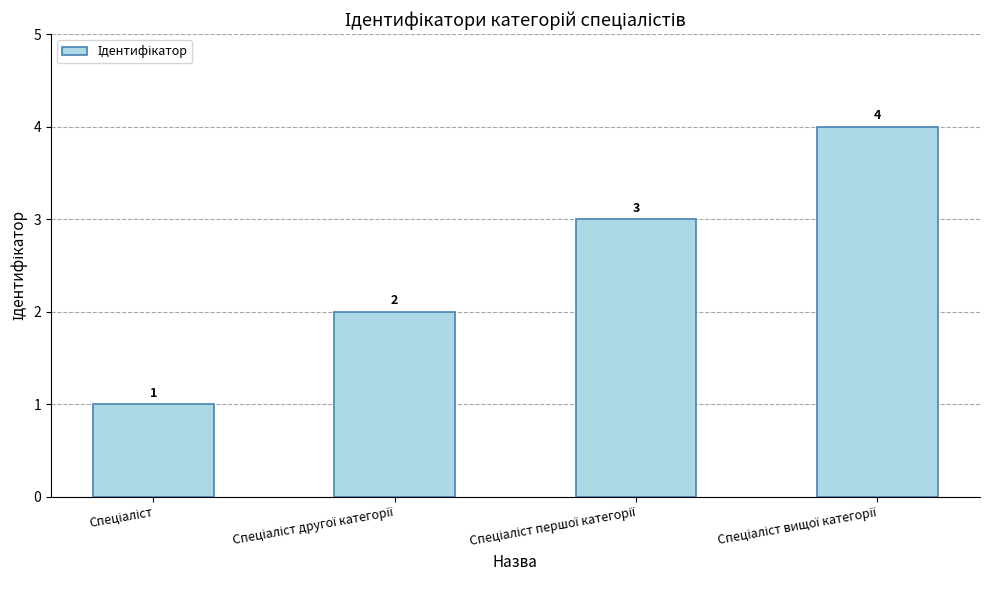

What is the sum of all values?

10